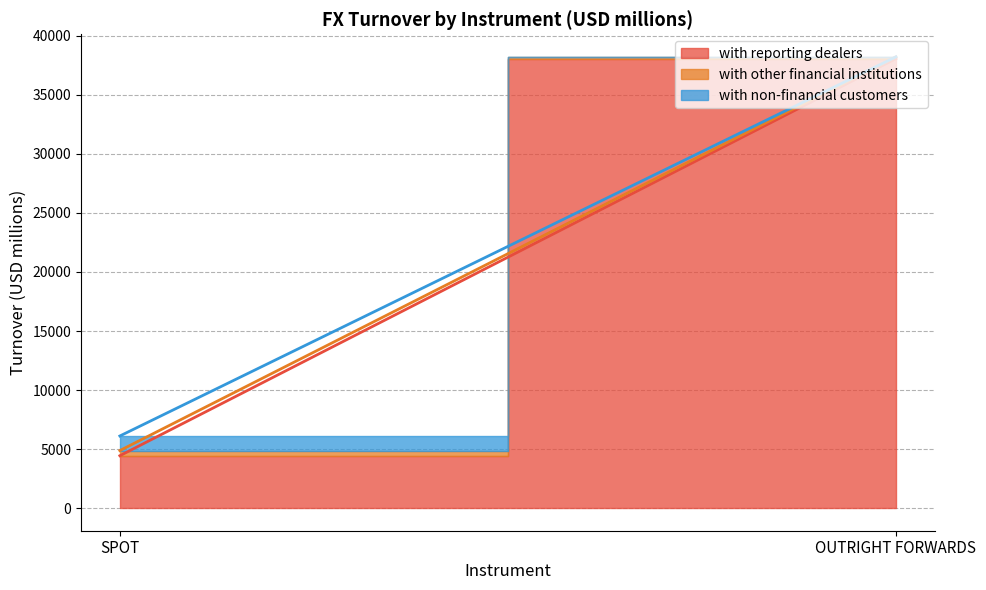

True or false: with non-financial customers and TOTAL SPOT cross at least once.

False